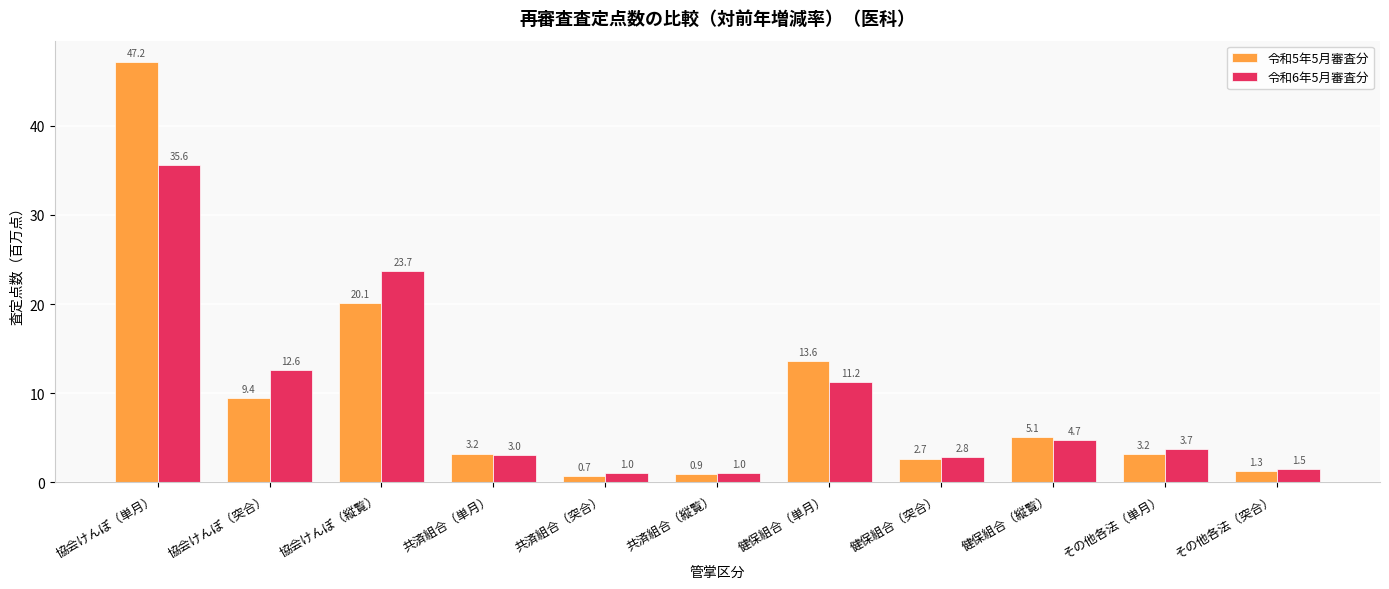

Which series has the largest range (max minus min)?

令和5年5月審査分